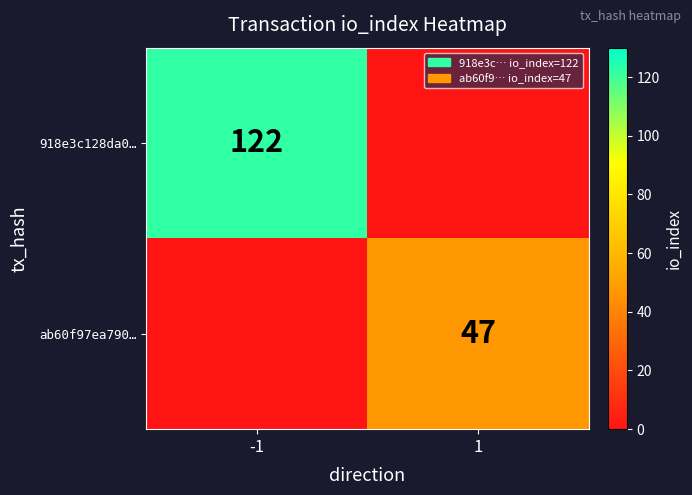

True or false: 918e3c128da0… has a value of 122 at -1.

True